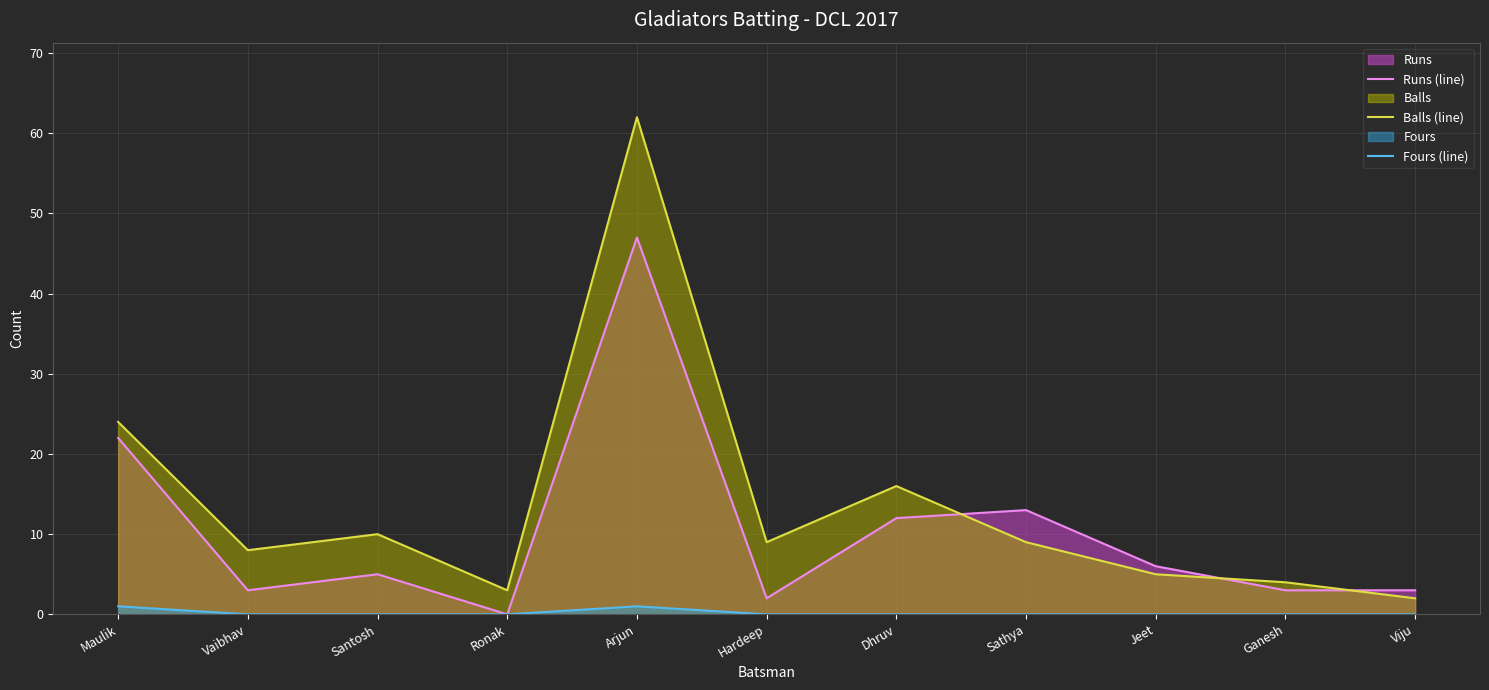

Rank the series by their average value, from lowest to highest.

Fours (line), Runs (line), Balls (line)